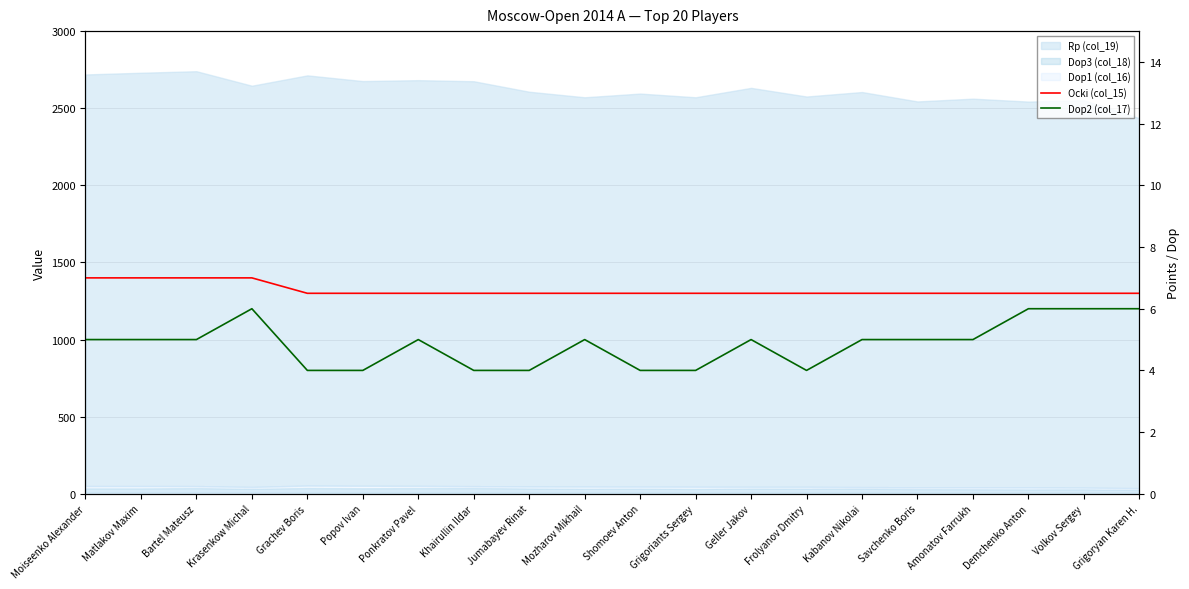

The Ocki (col_15) series shows 1.9 at Frolyanov Dmitry. True or false?

False